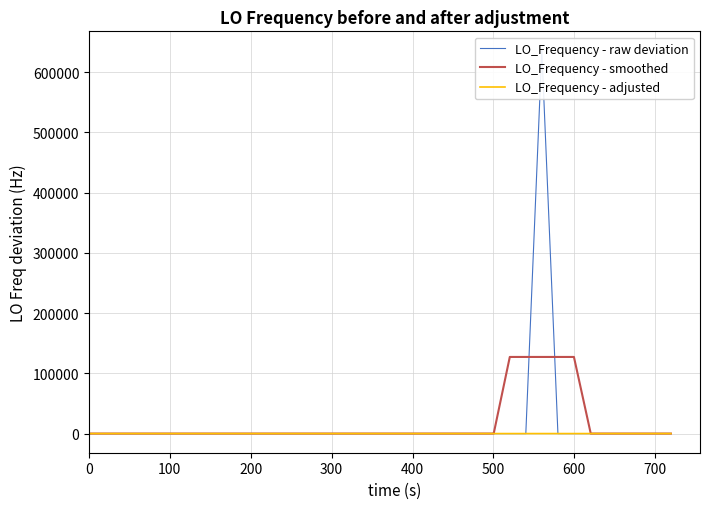

What is the maximum value for LO_Frequency - smoothed?

127141.6